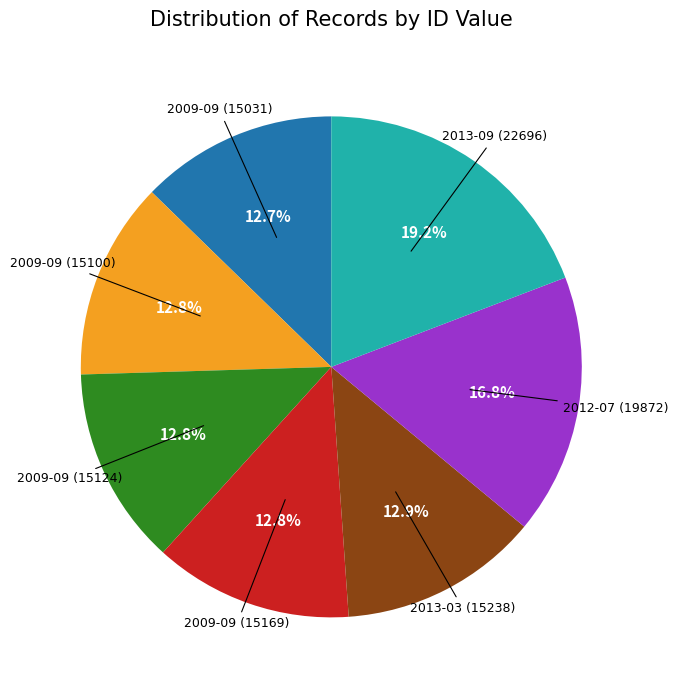

Is there any slice that represents more than half of the pie?

No